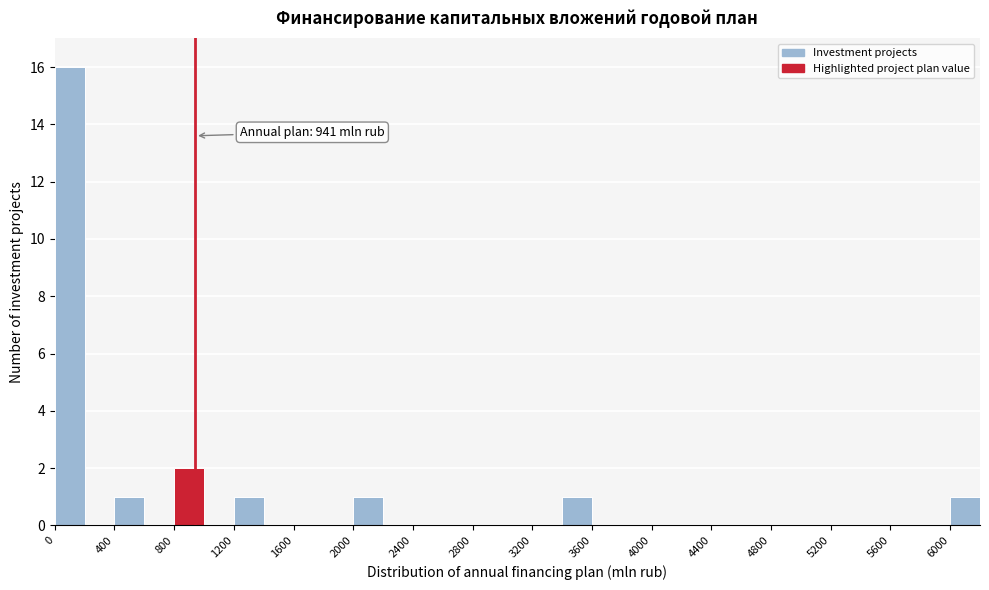

Which range on the x-axis has the tallest bar?

0 to 200